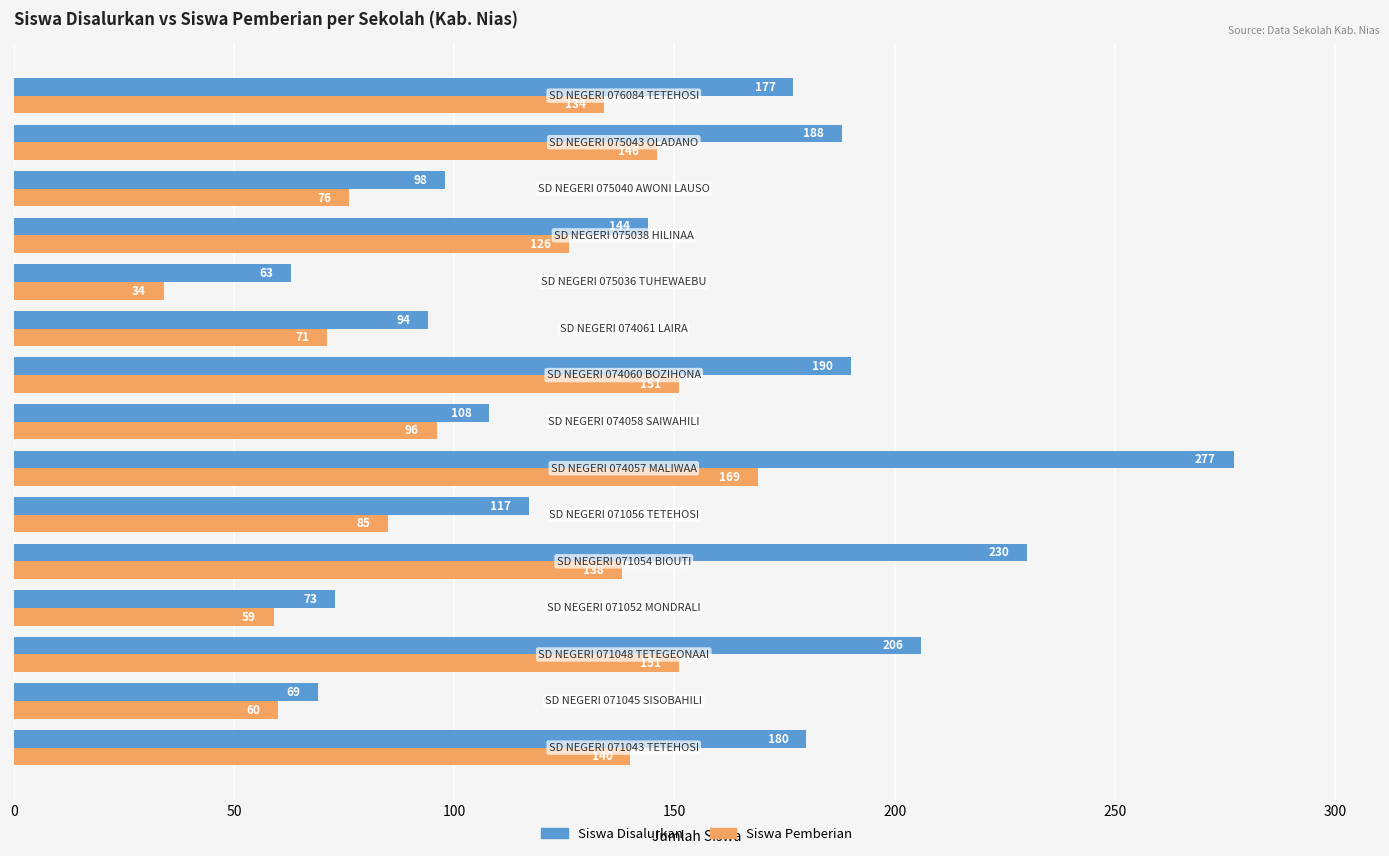

At how many categories does at least one series exceed 102?

10